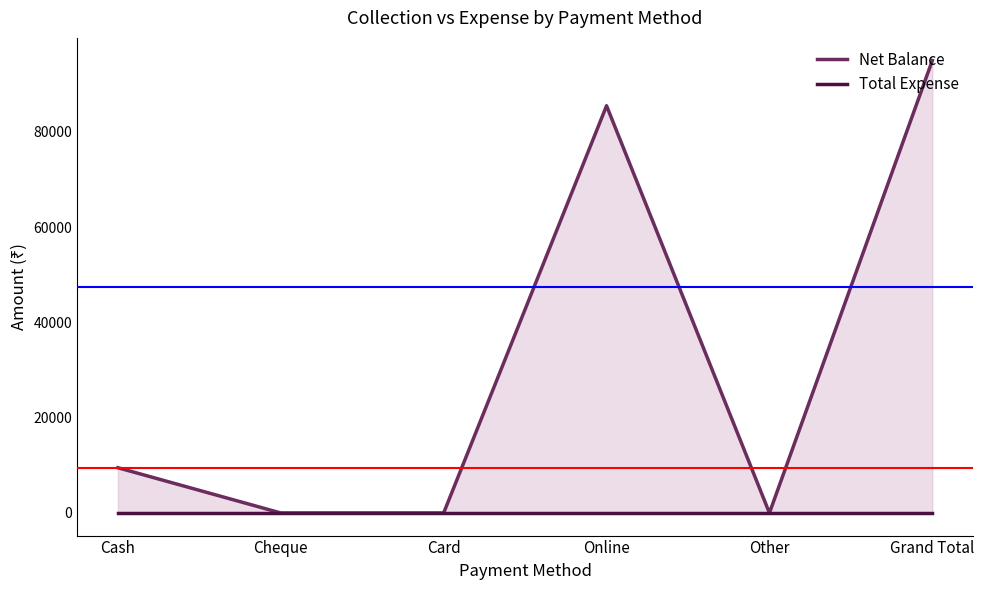

True or false: Net Balance and Total Expense cross at least once.

False